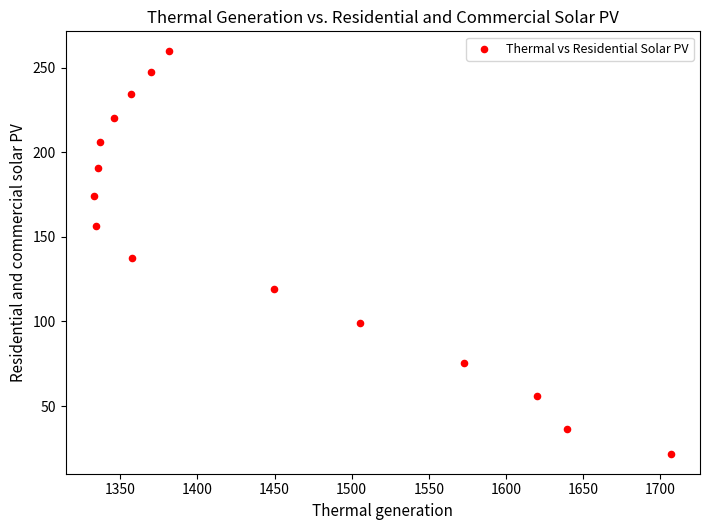

What is the range of Y values (max minus min)?

237.6